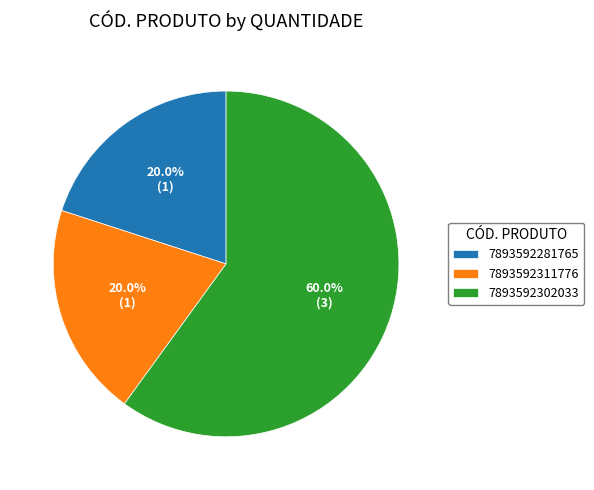

Do 7893592311776 and 7893592281765 together represent more than half of the pie?

No